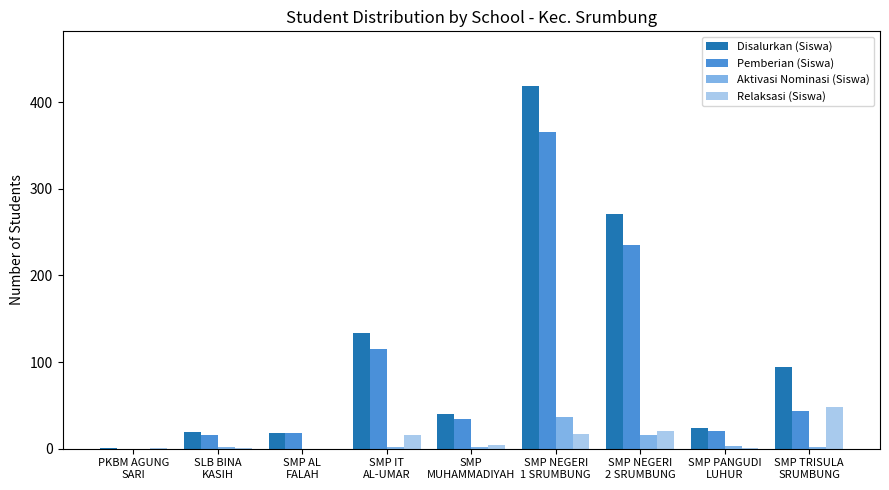

How many data points does each series have?

9